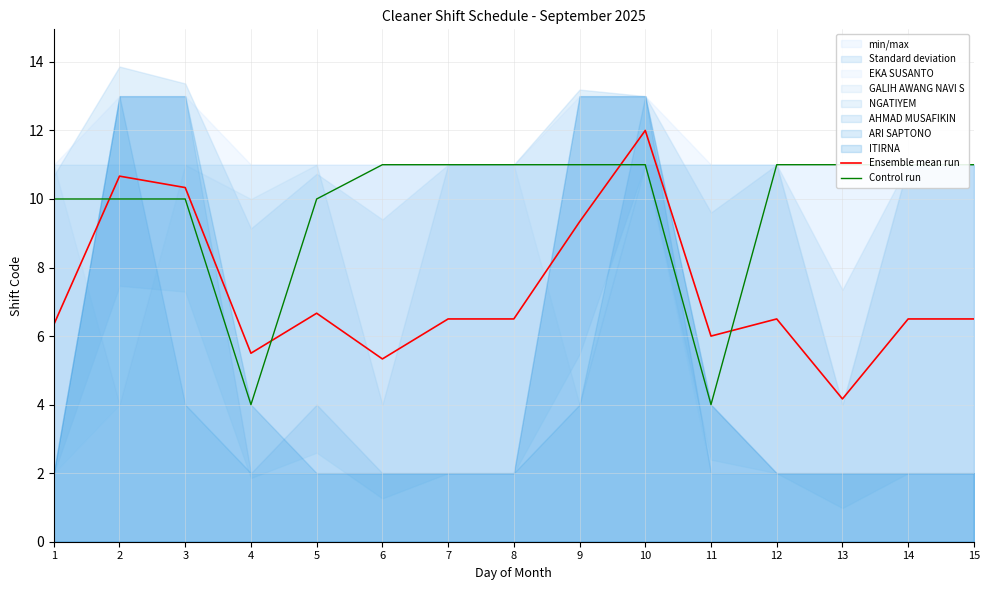

Reading left to right, what are all the values shown in this chart?

Ensemble mean run: 1=6.3	2=10.7	3=10.3	4=5.5	5=6.7	6=5.3	7=6.5	8=6.5	9=9.3	10=12.0	11=6.0	12=6.5	13=4.2	14=6.5	15=6.5
Control run: 1=10.0	2=10.0	3=10.0	4=4.0	5=10.0	6=11.0	7=11.0	8=11.0	9=11.0	10=11.0	11=4.0	12=11.0	13=11.0	14=11.0	15=11.0